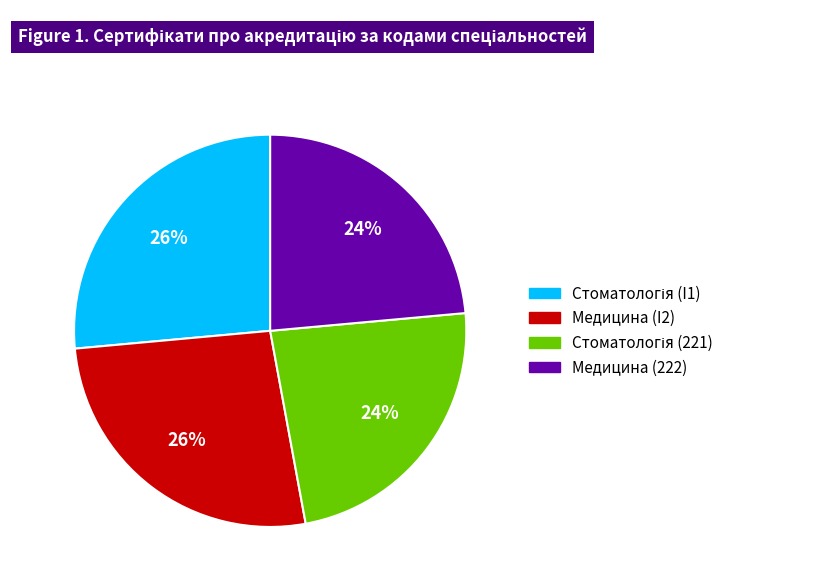

Is there a majority slice in this chart?

No